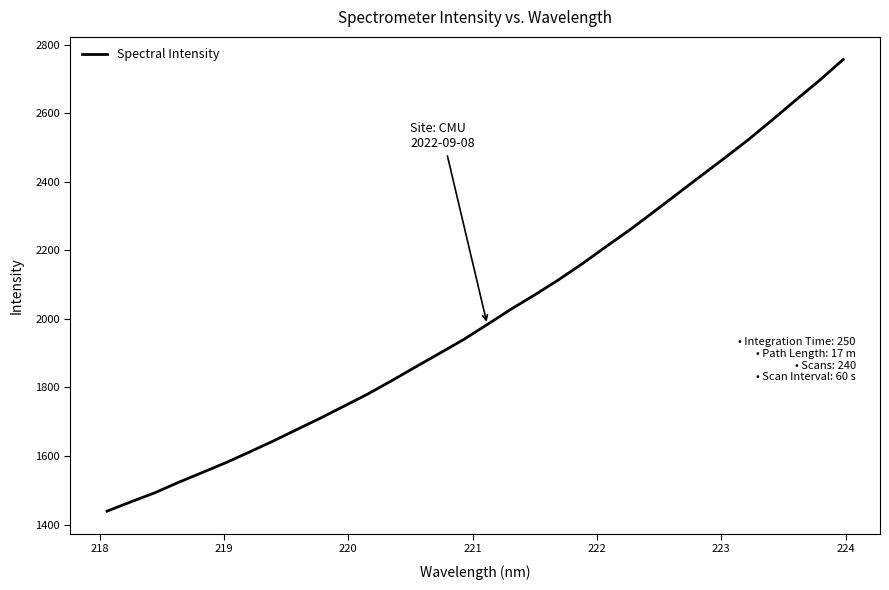

What is the maximum value shown in the chart?

2756.5